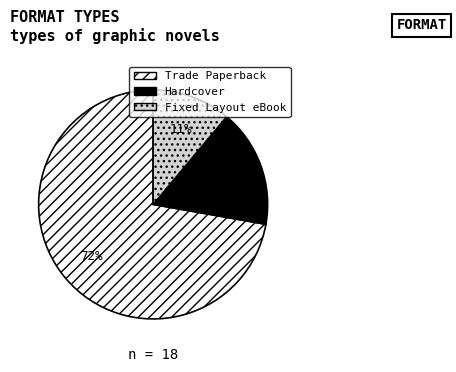

To the nearest percent, what is the combined percentage of Hardcover and Trade Paperback?

89%